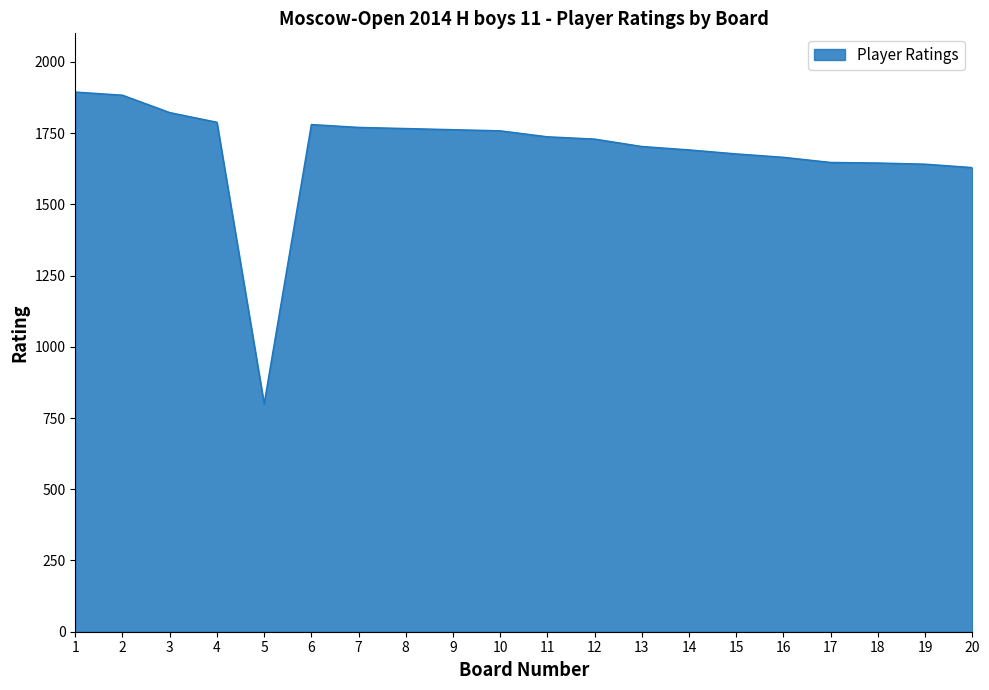

Does the chart have visible grid lines?

No